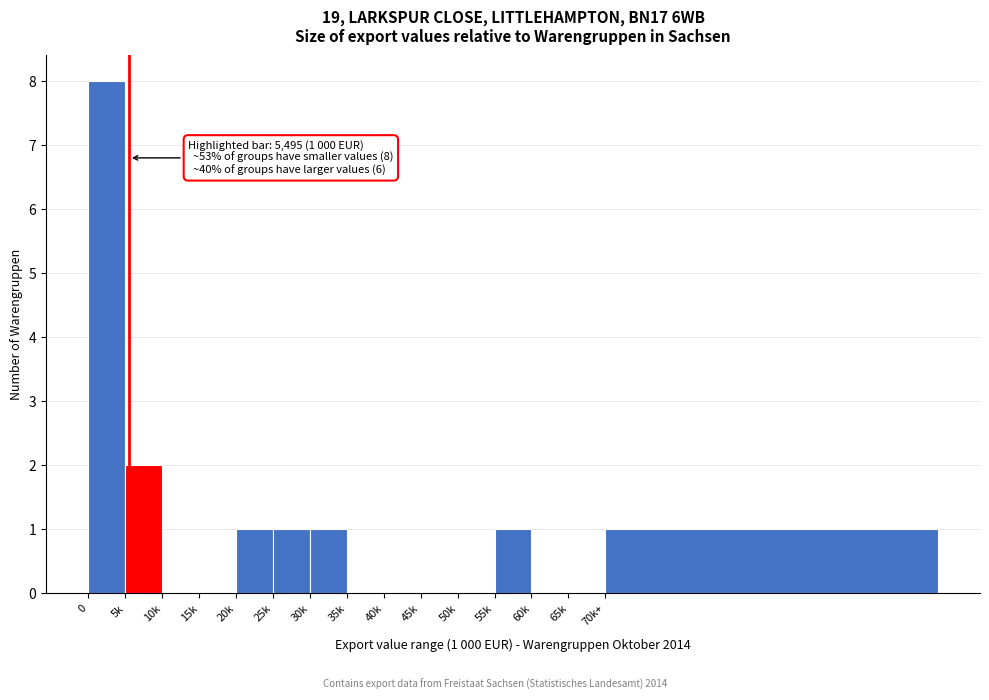

Reading right to left, extract all data points from this chart.

70k+=1	65k=0	60k=0	55k=1	50k=0	45k=0	40k=0	35k=0	30k=1	25k=1	20k=1	15k=0	10k=0	5k=2	0=8